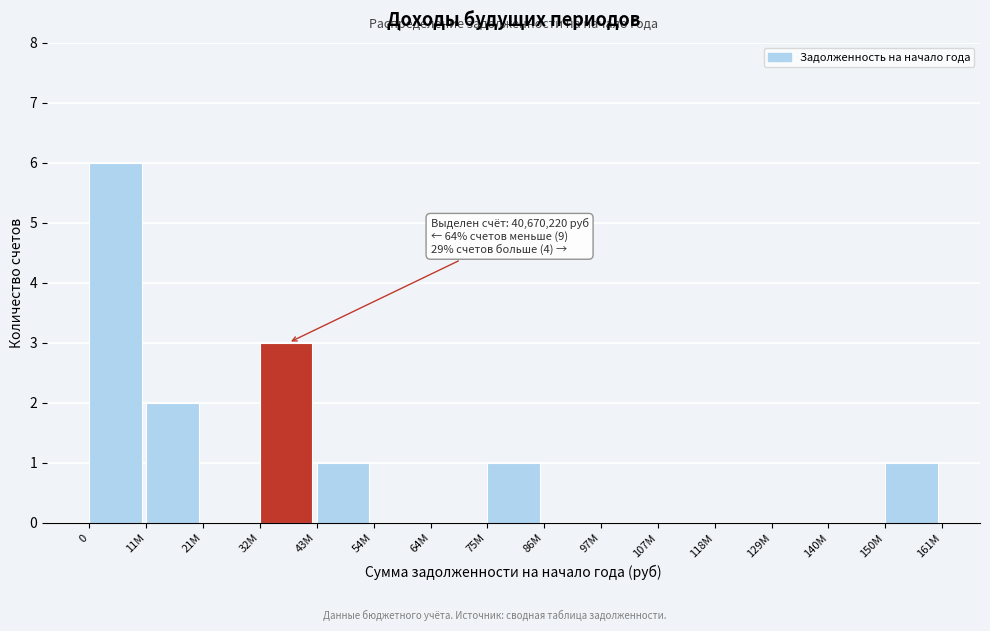

Reading right to left, what are all the values shown in this chart?

150M=1	140M=0	129M=0	118M=0	107M=0	97M=0	86M=0	75M=1	64M=0	54M=0	43M=1	32M=3	21M=0	11M=2	0=6